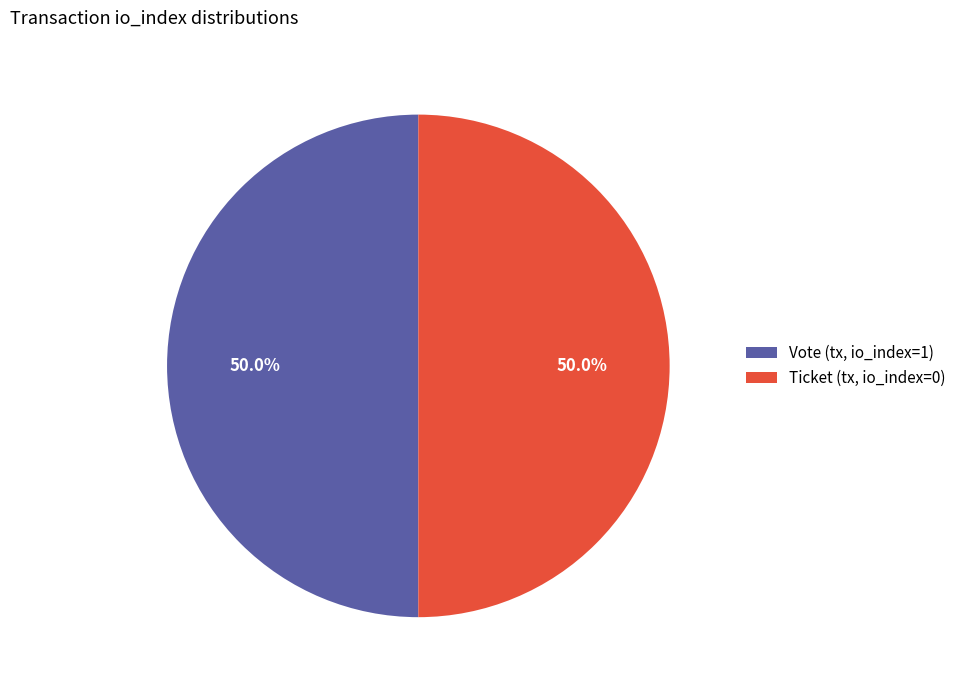

How many segments does this pie chart have?

2